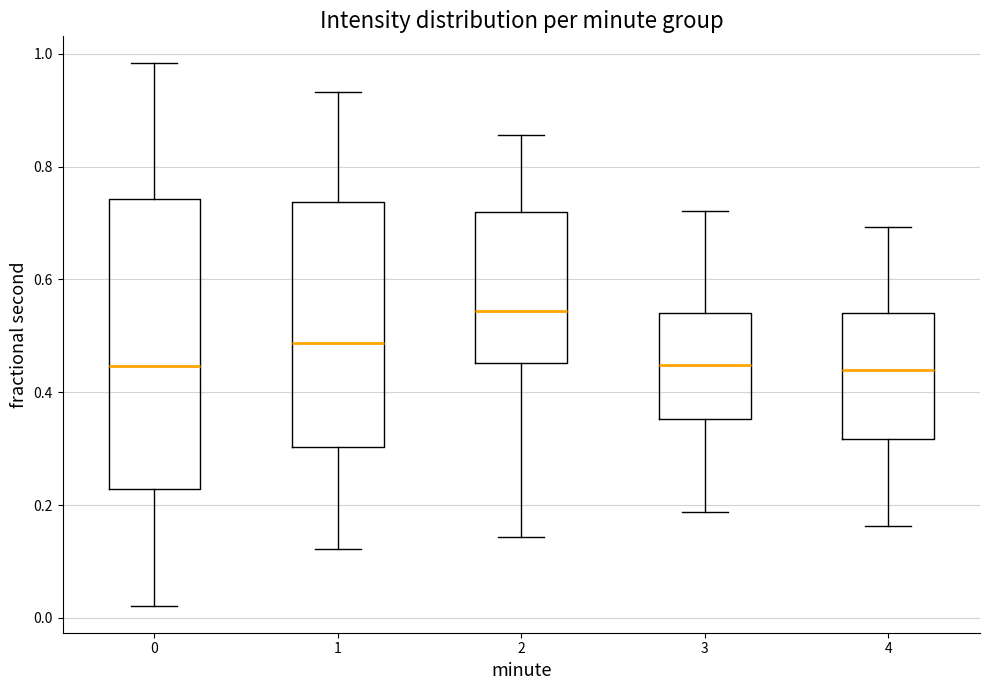

Where does the median line of the box at x = 3 sit on the y-axis? The values are not printed on the chart, so give them approximately, as read against the axis.

0.44